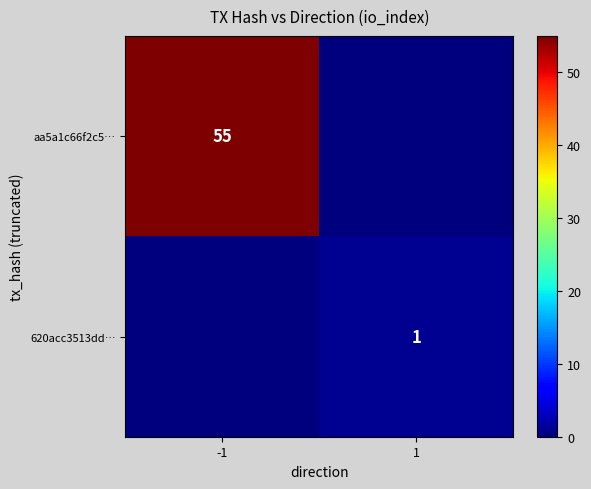

Which has a higher value, 1 or -1?

-1